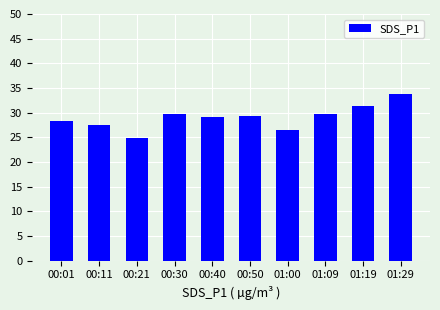

The value at 00:50 is 46.9. True or false?

False